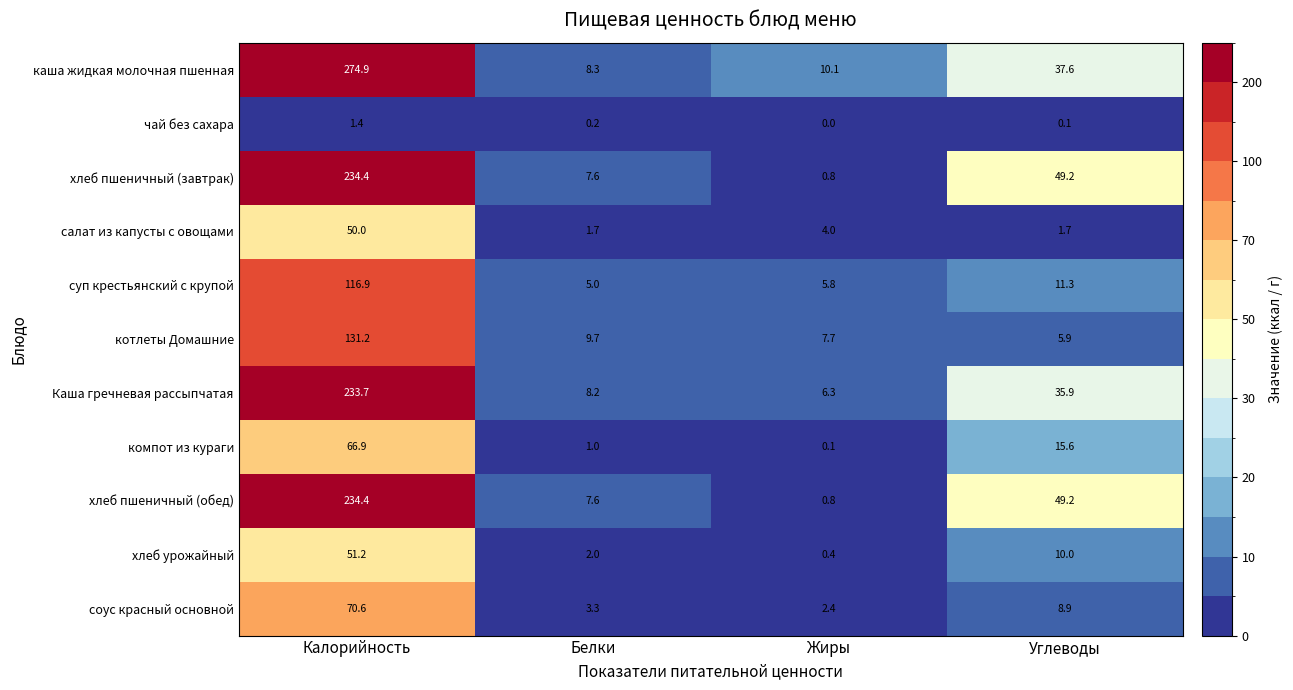

True or false: соус красный основной has a value of 3.3 at Белки.

True